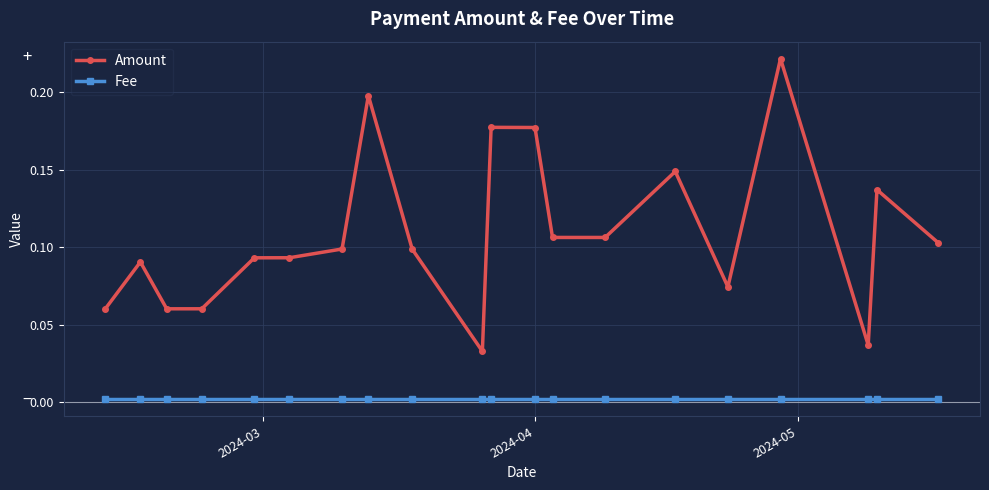

True or false: Amount and Fee intersect in this chart.

False